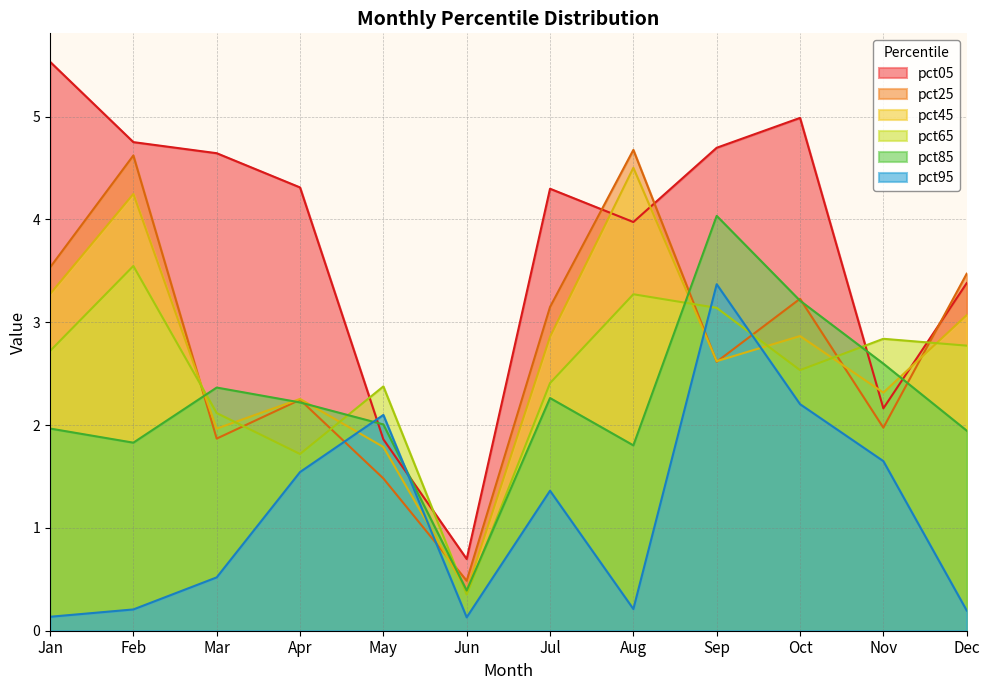

What is the difference between the maximum and minimum values in the pct25 series?

4.2